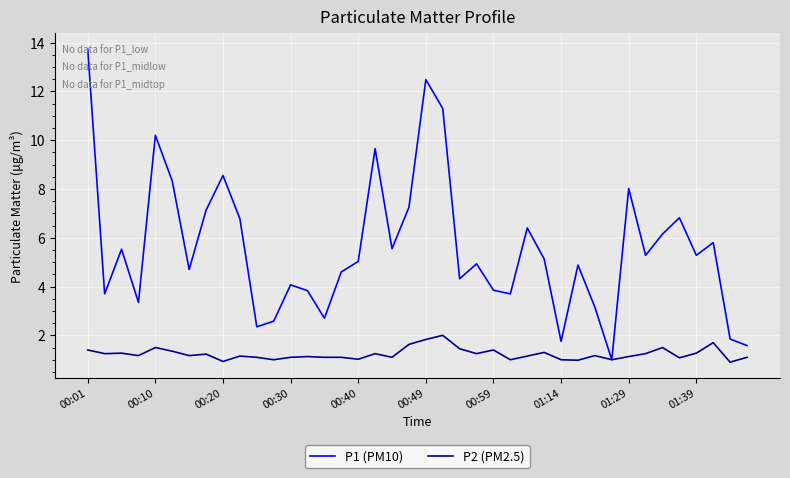

What is the smallest value displayed?

0.9